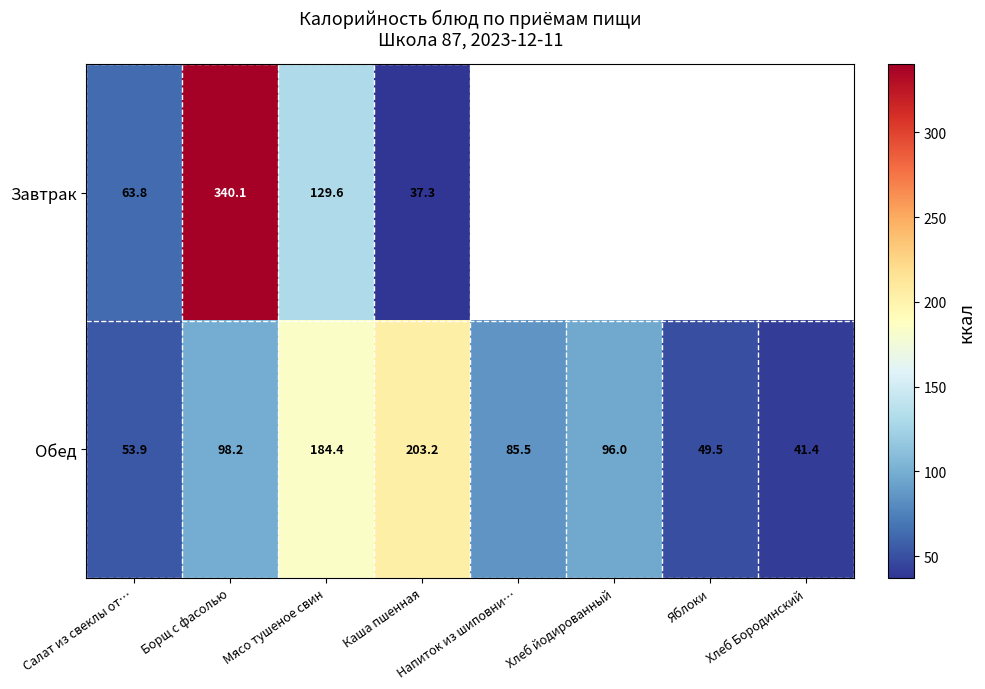

Which category has the lowest value in the Обед series?

Хлеб Бородинский